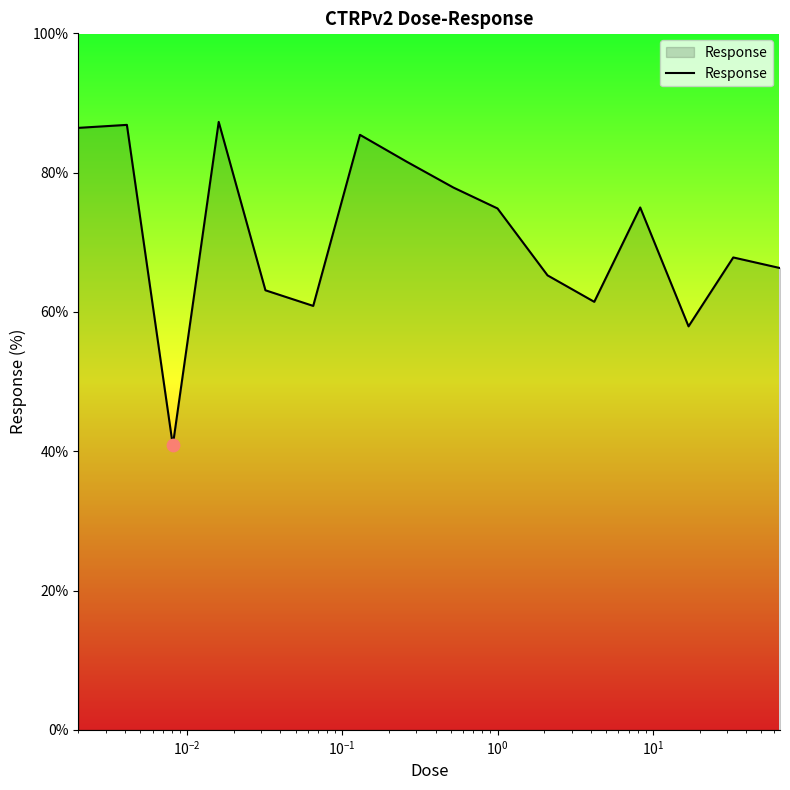

What is the difference between the maximum and minimum values?

46.4